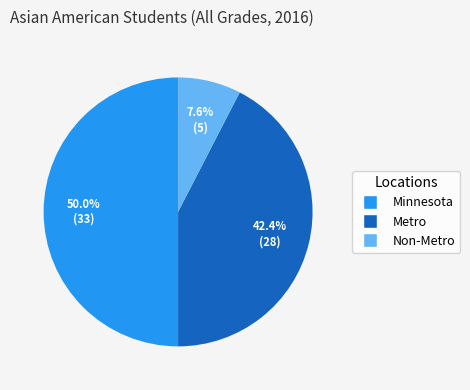

To the nearest percent, what is the difference between the Minnesota and Metro slice percentages?

8%